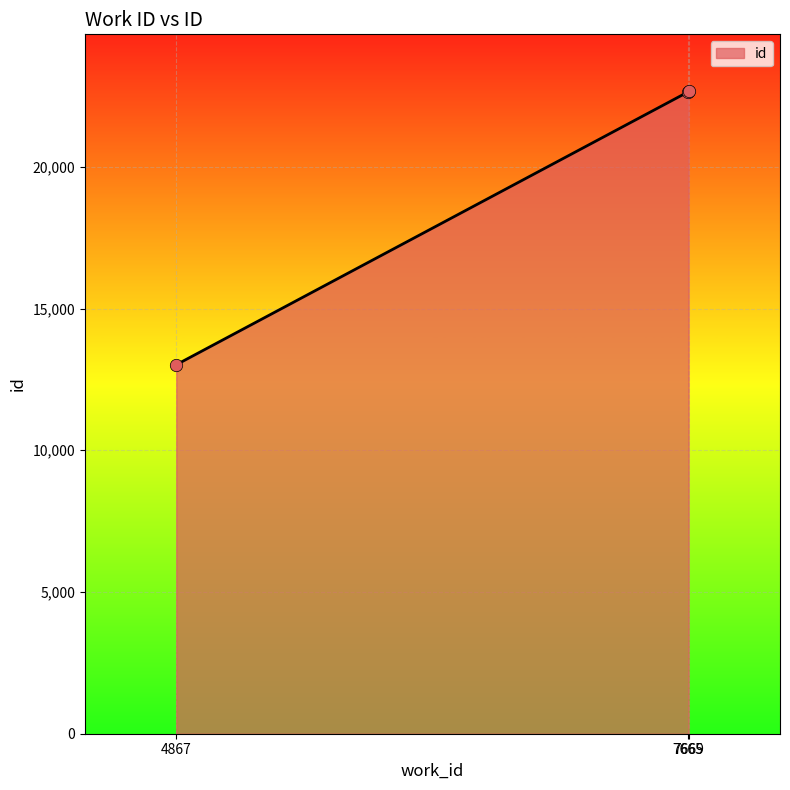

What is the change in value from 4867 to 7665?

+9620